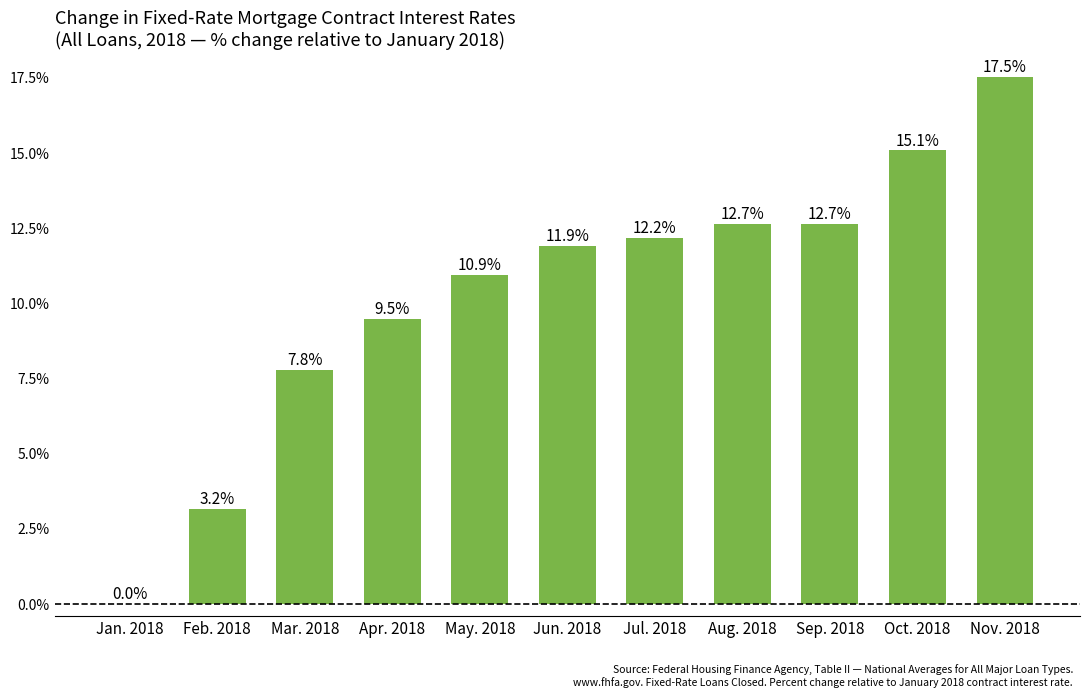

What is the greatest value displayed?

17.5